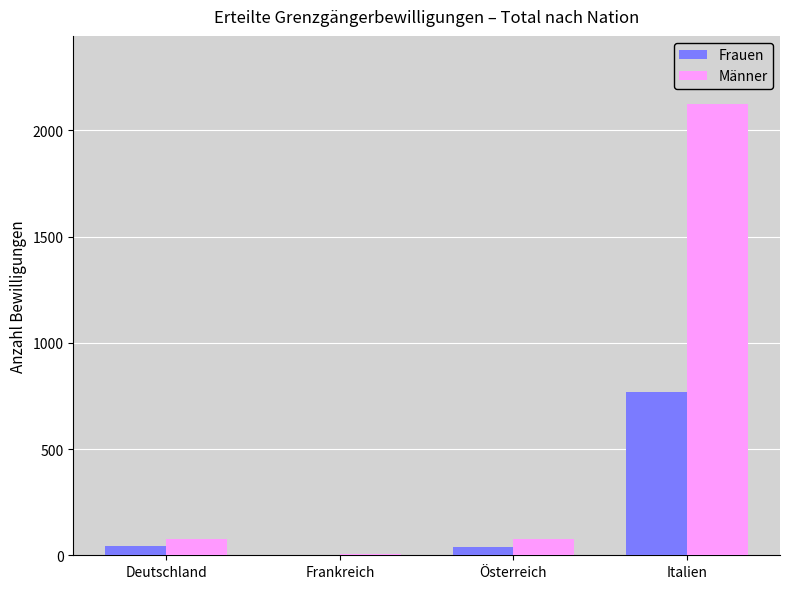

What is the sum of all Frauen values?

850